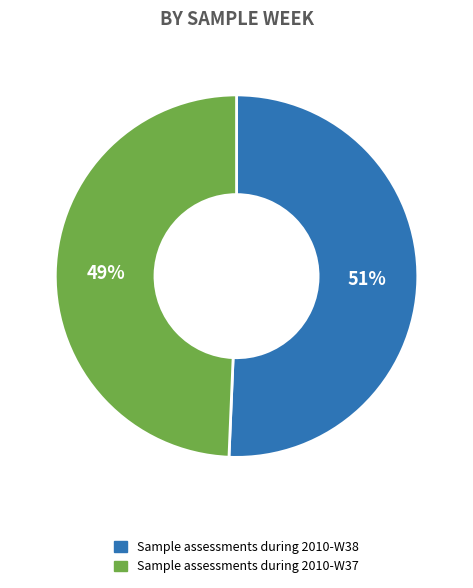

Does any single category account for the majority?

Yes